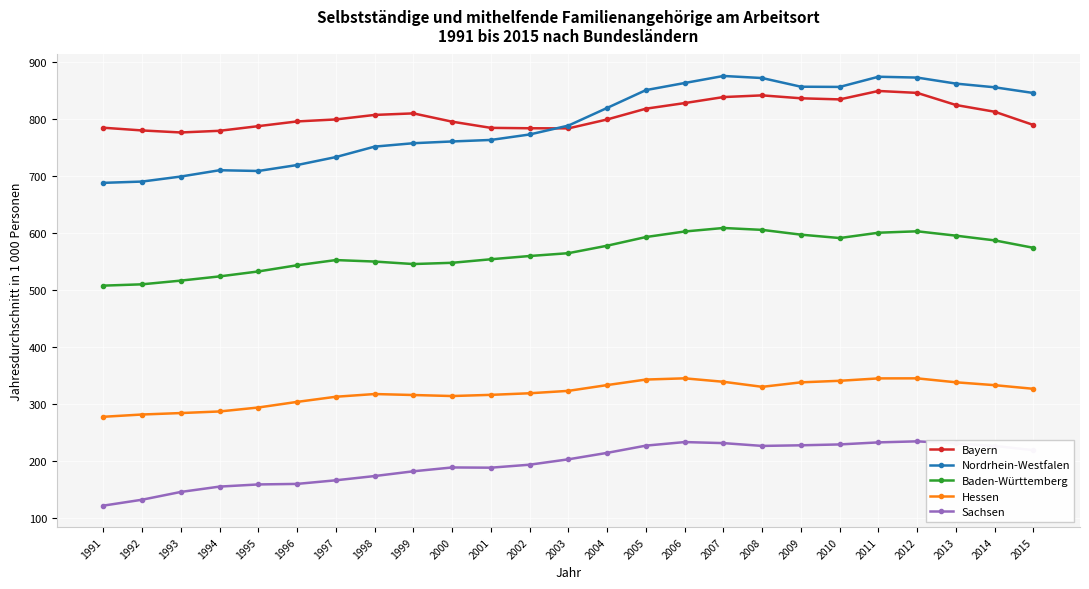

Which category has the lowest value across all series?

1991